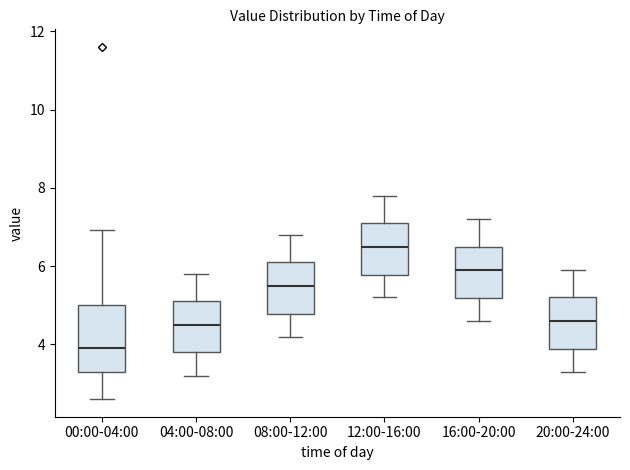

Where is the lower edge of the box for 12:00-16:00 on the y-axis? The values are not printed on the chart, so give them approximately, as read against the axis.

5.8